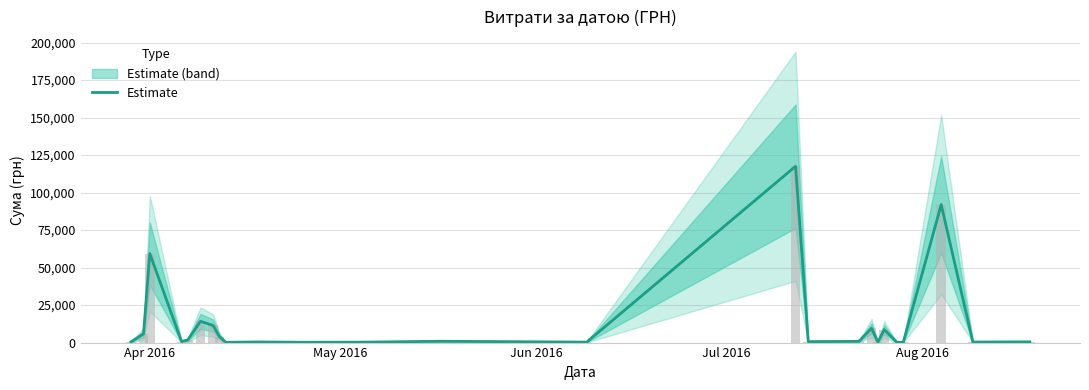

What is the highest value of the Estimate series?

117568.8